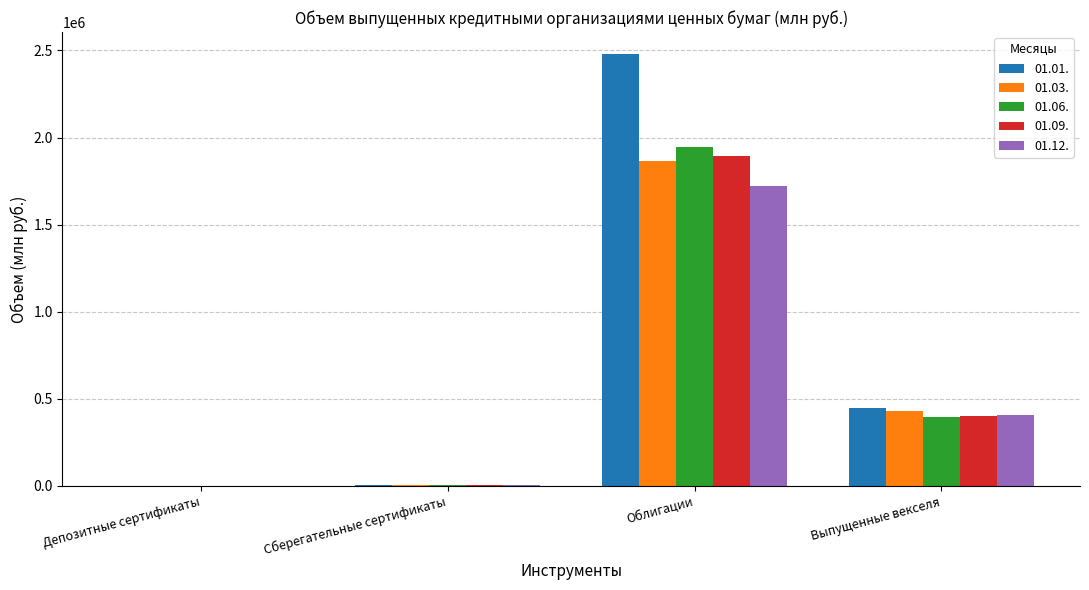

Is it true that 01.09. equals 277558.5 at Выпущенные векселя?

False